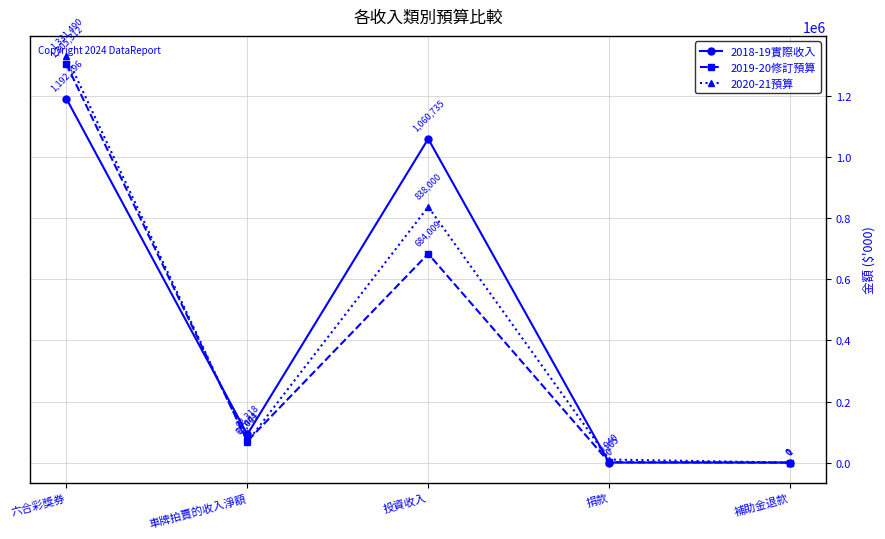

What are all the series names shown in the legend?

2018-19實際收入, 2019-20修訂預算, 2020-21預算